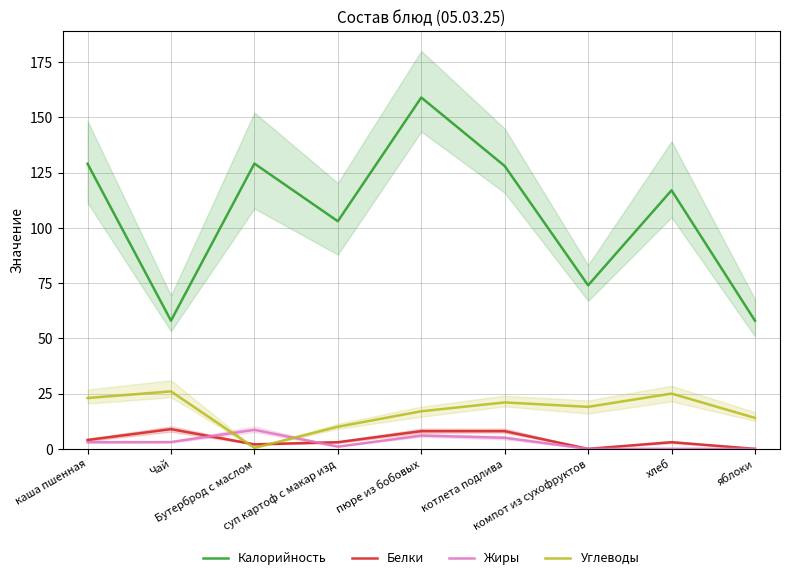

Read the Углеводы value at пюре из бобовых.

17.0